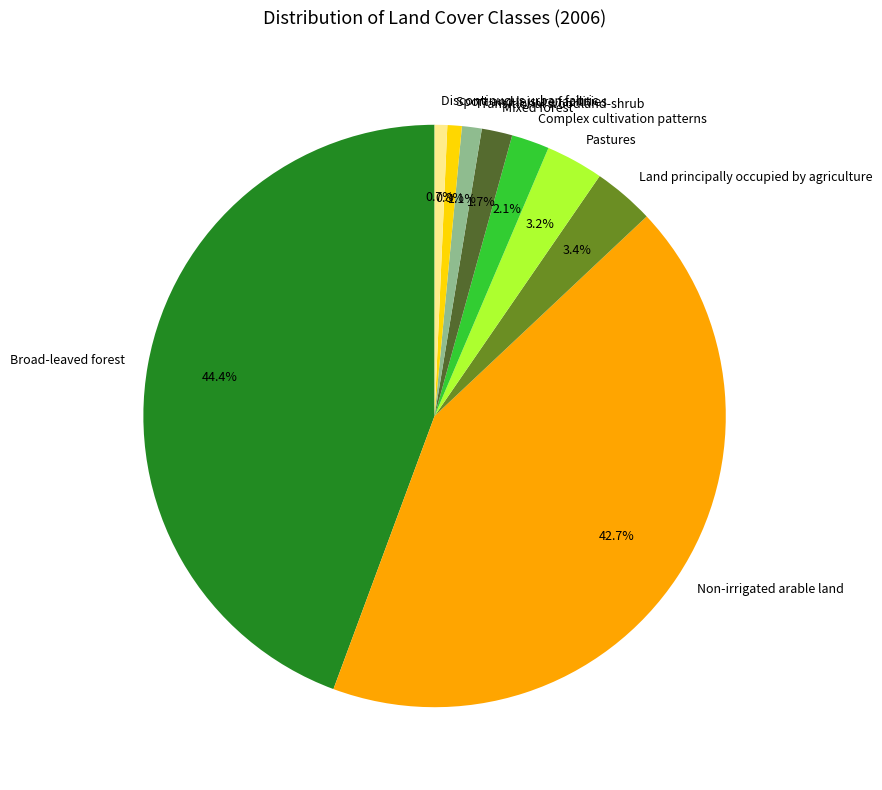

To the nearest percent, what is the difference between the Broad-leaved forest and Pastures slice percentages?

41%